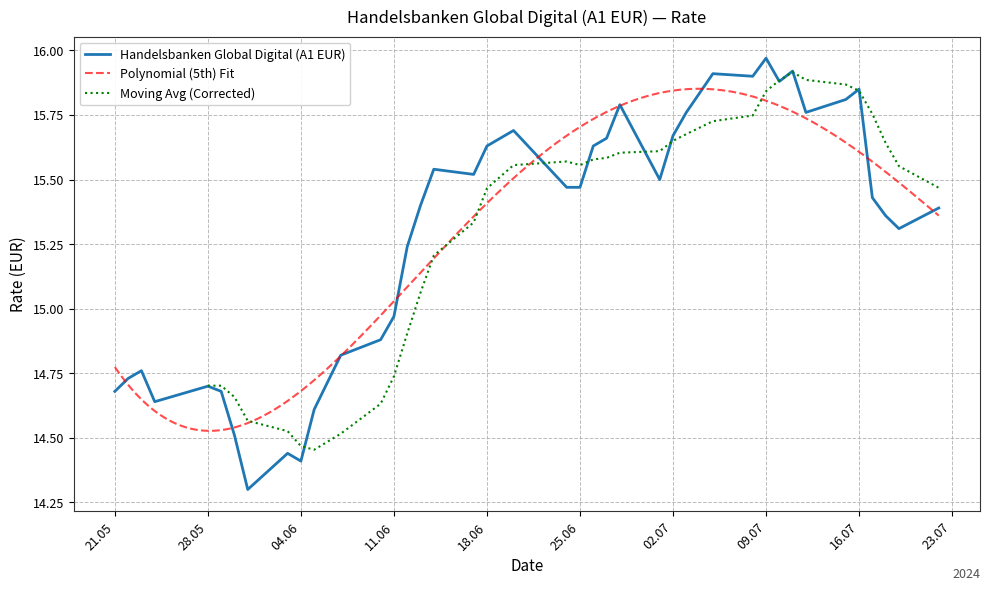

Does the chart display data point markers on the line(s)?

No